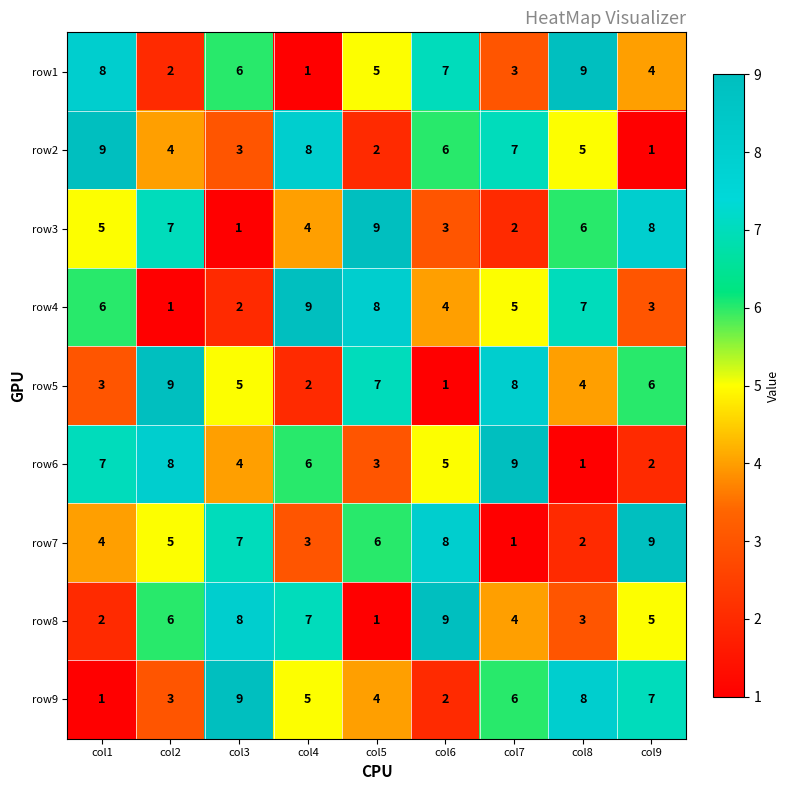

Count the row4 values in the range 3 to 7.

5